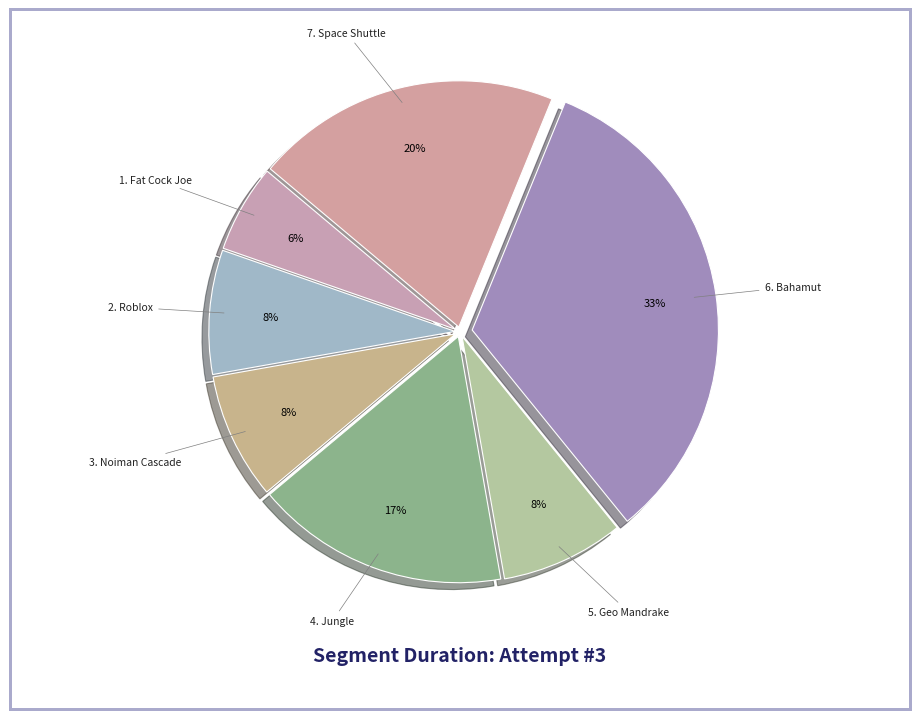

To the nearest percent, what percentage of the pie is 7. Space Shuttle?

20%